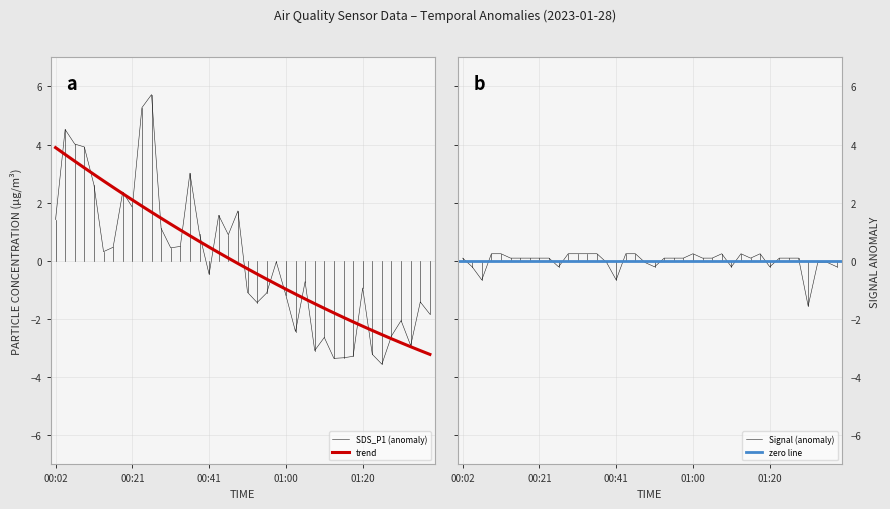

Rank the series by their average value, from highest to lowest.

Signal, SDS_P1